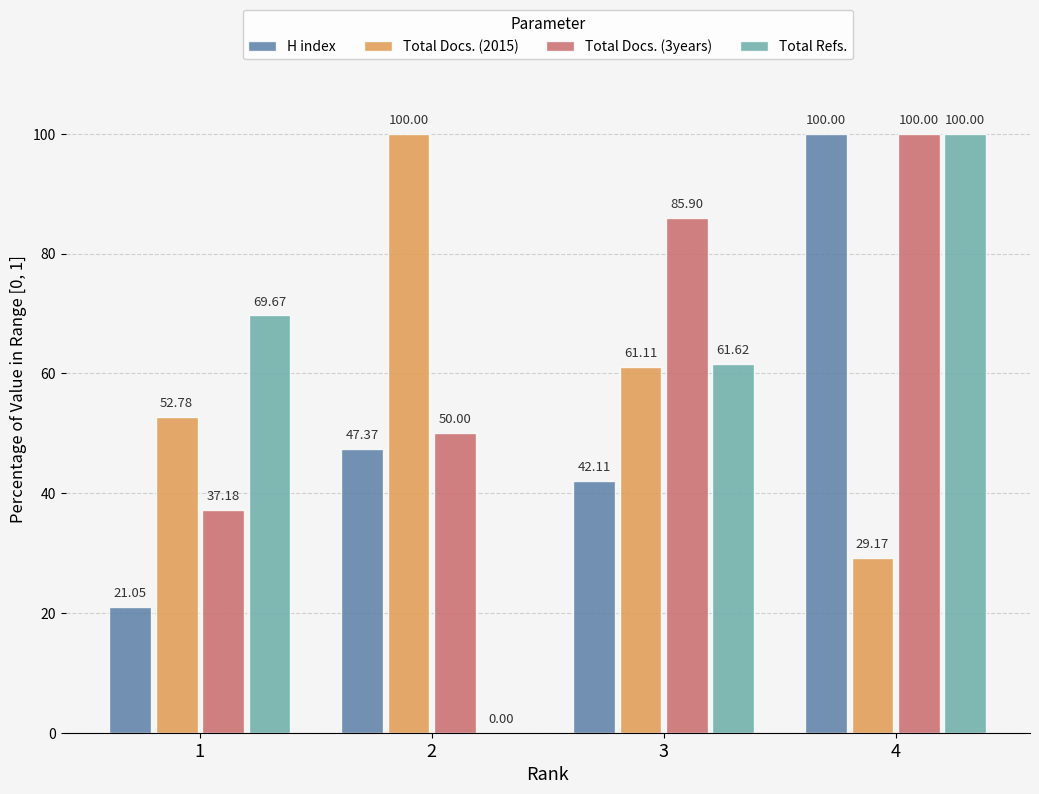

Reading right to left, what are all the values shown in this chart?

H index: 100.0	42.1	47.4	21.1
Total Docs. (2015): 29.2	61.1	100.0	52.8
Total Docs. (3years): 100.0	85.9	50.0	37.2
Total Refs.: 100.0	61.6	0.0	69.7